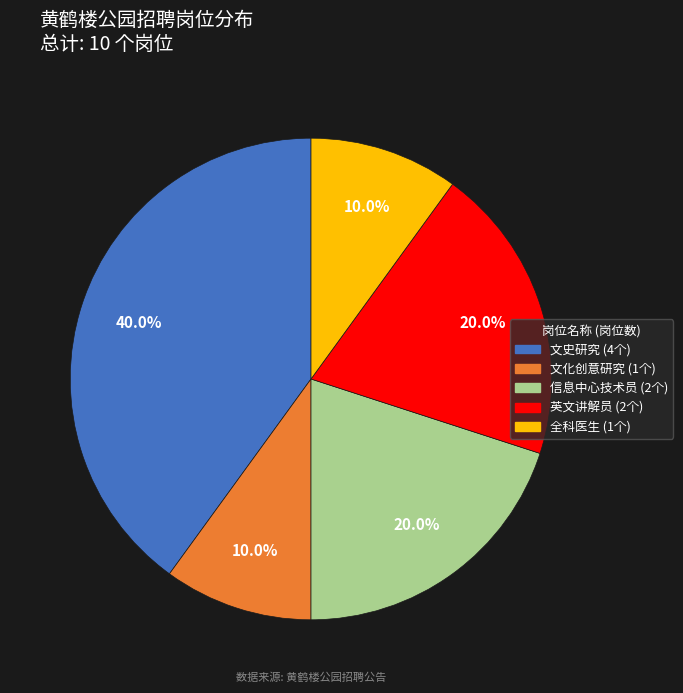

To the nearest percent, what is the combined percentage of 文化创意研究 and 全科医生?

20%